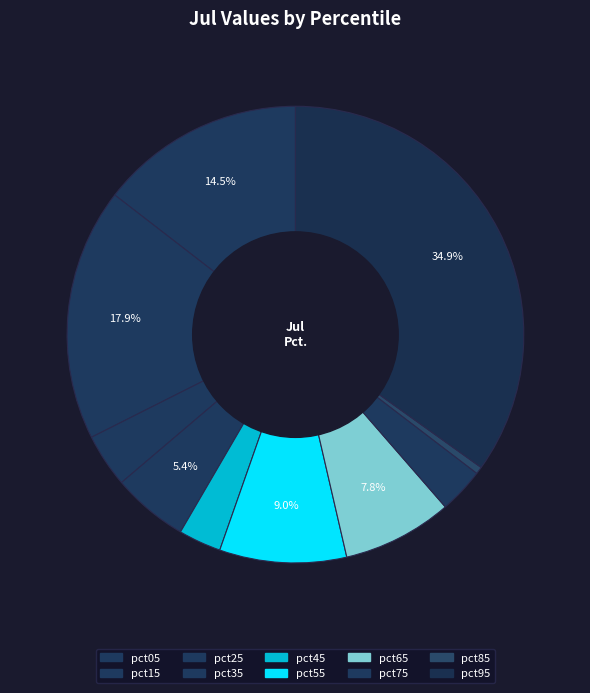

True or false: pct55 accounts for 9% of the total.

True